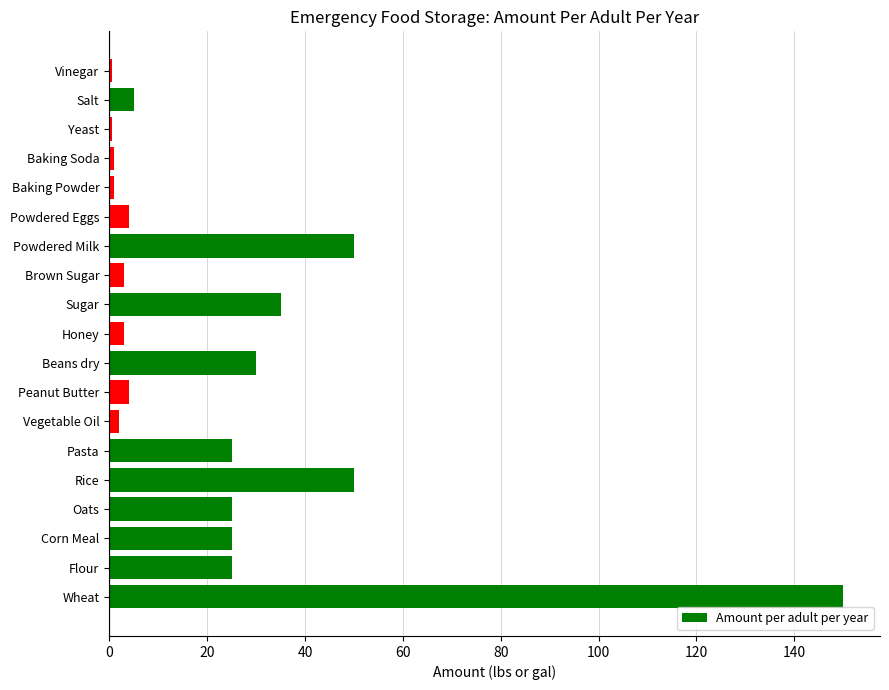

What is the ratio of the value at Wheat to the value at Rice?

3.0